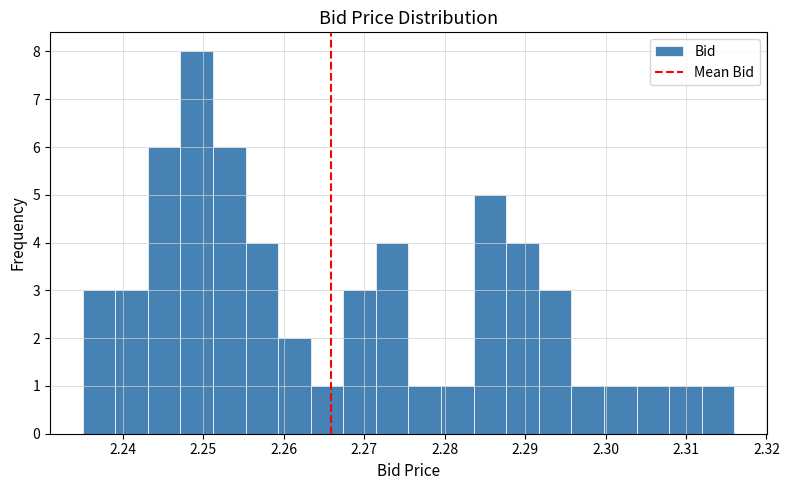

Over which range of the x-axis is the bar tallest?

2.247 to 2.251